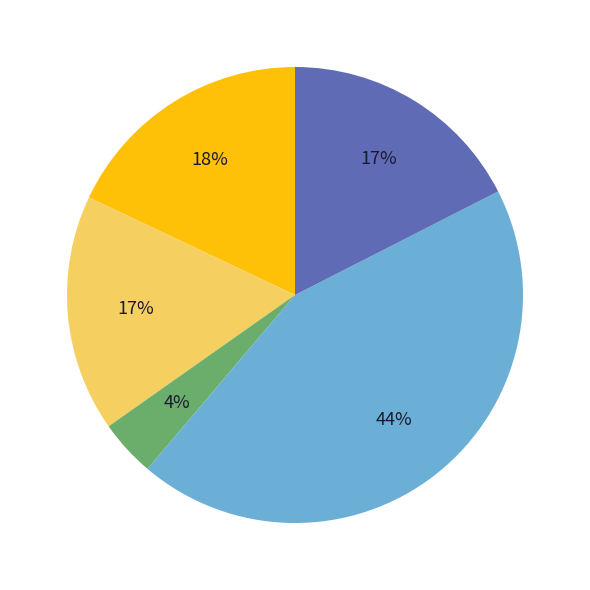

To the nearest percent, what is the average slice percentage?

20%